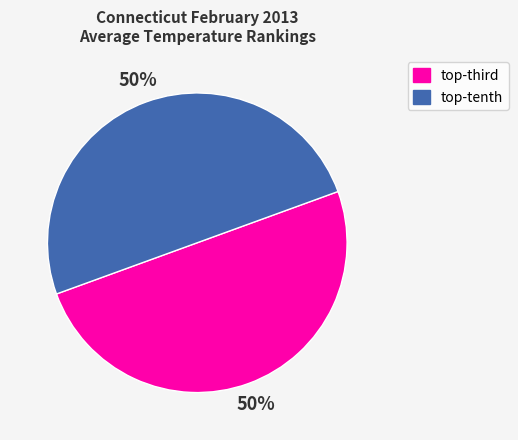

To the nearest percent, what is the average slice percentage?

50%